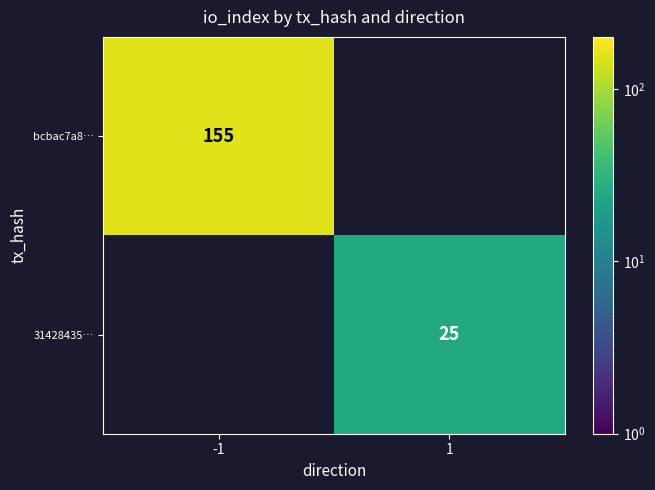

Is it true that bcbac7a8… equals 155 at -1?

True